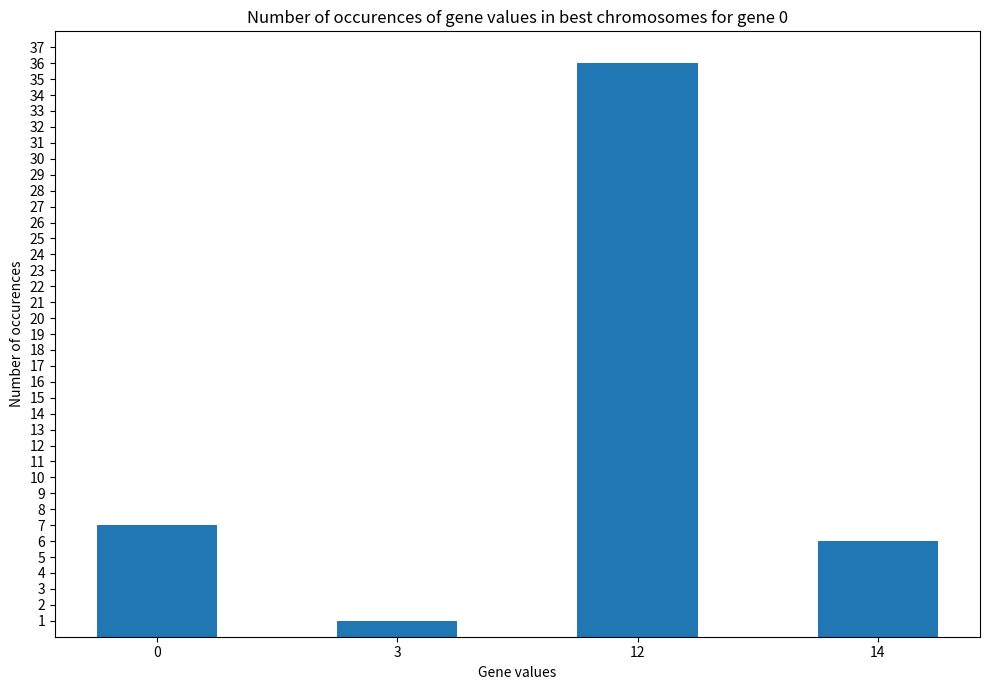

The value at 0 is 12. True or false?

False